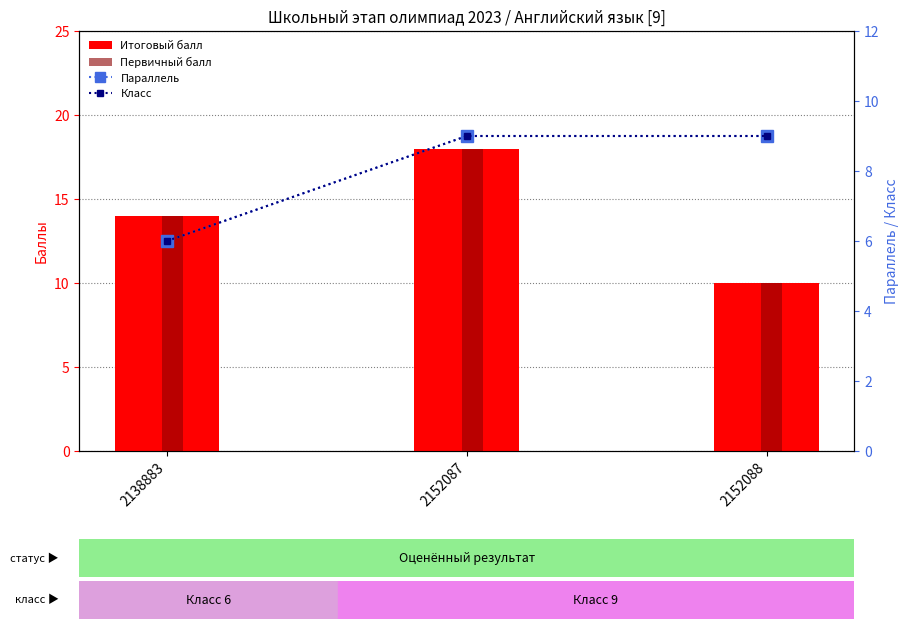

Read the Итоговый балл value at 2138883.

14